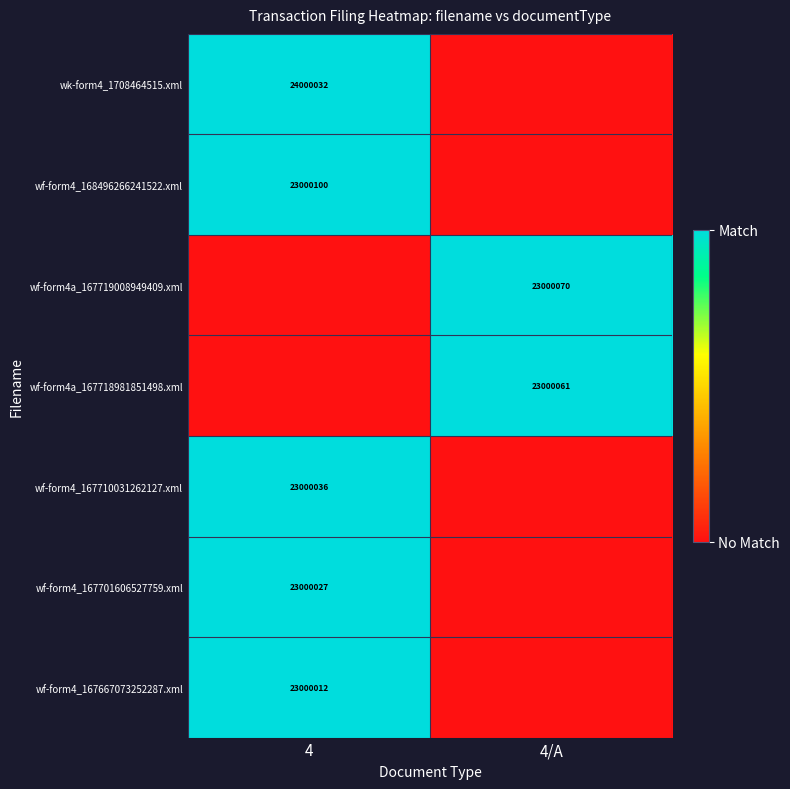

True or false: wf-form4a_167719008949409.xml has a value of 5293918 at 4/A.

False